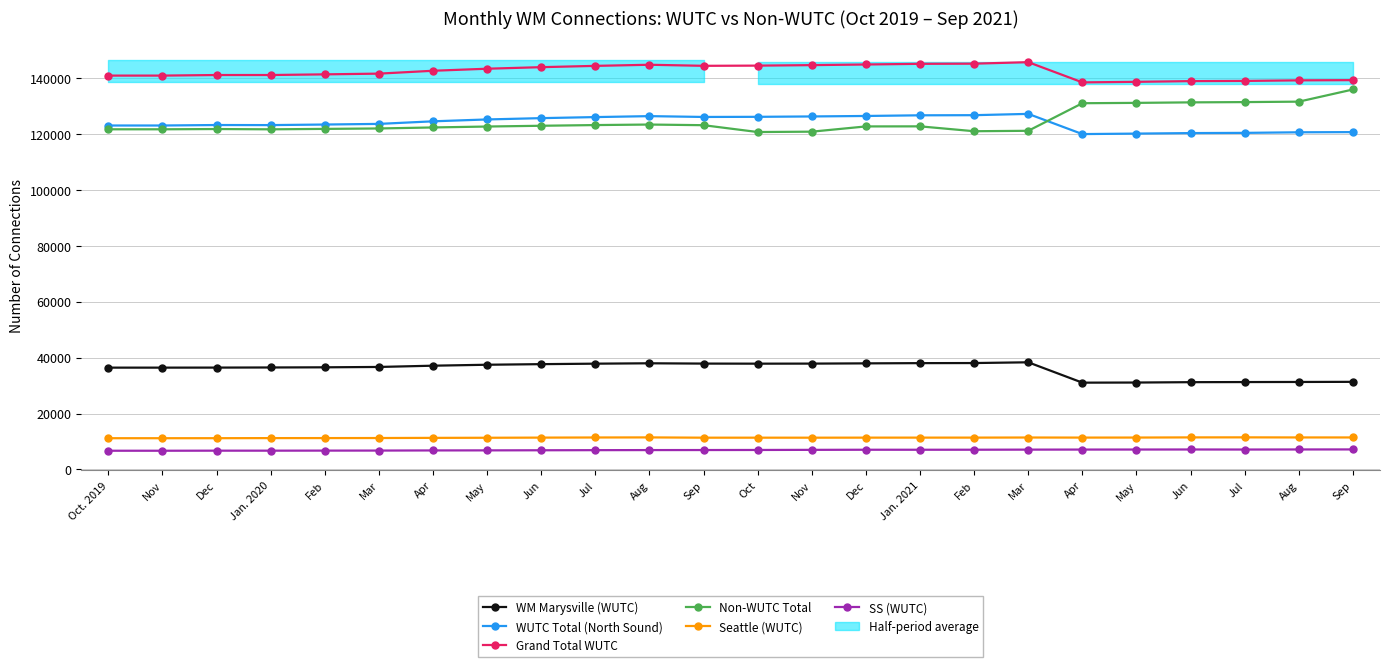

Reading left to right, extract all data points from this chart.

WM Marysville (WUTC): Oct. 2019=36426	Nov=36426	Dec=36441	Jan. 2020=36483	Feb=36541	Mar=36670	Apr=37121	May=37461	Jun=37673	Jul=37845	Aug=37981	Sep=37874	Oct=37847	Nov=37868	Dec=37954	Jan. 2021=38035	Feb=38068	Mar=38335	Apr=31050	May=31093	Jun=31223	Jul=31264	Aug=31297	Sep=31343
WUTC Total (North Sound): Oct. 2019=123071	Nov=123071	Dec=123244	Jan. 2020=123217	Feb=123419	Mar=123647	Apr=124569	May=125238	Jun=125707	Jul=126084	Aug=126425	Sep=126131	Oct=126177	Nov=126313	Dec=126483	Jan. 2021=126720	Feb=126765	Mar=127230	Apr=120001	May=120175	Jun=120356	Jul=120433	Aug=120644	Sep=120707
Grand Total WUTC: Oct. 2019=140930	Nov=140930	Dec=141135	Jan. 2020=141138	Feb=141372	Mar=141634	Apr=142659	May=143390	Jun=143947	Jul=144410	Aug=144808	Sep=144430	Oct=144500	Nov=144676	Dec=144904	Jan. 2021=145143	Feb=145200	Mar=145738	Apr=138502	May=138699	Jun=138954	Jul=139025	Aug=139233	Sep=139305
Non-WUTC Total: Oct. 2019=121714	Nov=121714	Dec=121808	Jan. 2020=121705	Feb=121858	Mar=122011	Apr=122374	May=122705	Jun=122979	Jul=123228	Aug=123415	Sep=123181	Oct=120735	Nov=120865	Dec=122742	Jan. 2021=122767	Feb=121023	Mar=121178	Apr=131046	May=131168	Jun=131350	Jul=131448	Aug=131606	Sep=135962
Seattle (WUTC): Oct. 2019=11170	Nov=11170	Dec=11177	Jan. 2020=11209	Feb=11219	Mar=11238	Apr=11294	May=11333	Jun=11385	Jul=11431	Aug=11459	Sep=11361	Oct=11362	Nov=11359	Dec=11377	Jan. 2021=11382	Feb=11386	Mar=11422	Apr=11394	May=11406	Jun=11462	Jul=11476	Aug=11445	Sep=11441
SS (WUTC): Oct. 2019=6689	Nov=6689	Dec=6714	Jan. 2020=6712	Feb=6734	Mar=6749	Apr=6796	May=6819	Jun=6855	Jul=6895	Aug=6924	Sep=6938	Oct=6961	Nov=7004	Dec=7044	Jan. 2021=7041	Feb=7049	Mar=7086	Apr=7107	May=7118	Jun=7136	Jul=7116	Aug=7144	Sep=7157